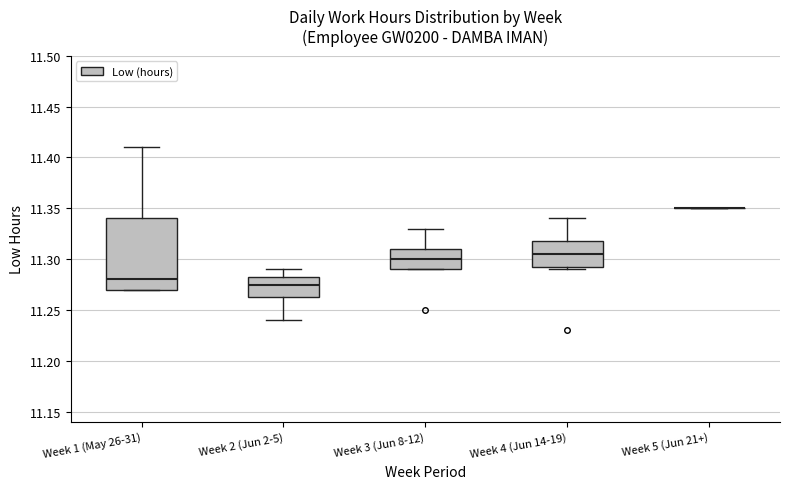

Reading left to right, read every box against the y-axis: the position of its median line, the range the box covers, and the ends of its whiskers. The values are not printed on the chart, so give them approximately, as read against the axis.

Week 1 (May 26-31): median 11.280, box 11.270 to 11.340, whiskers 11.270 to 11.410
Week 2 (Jun 2-5): median 11.275, box 11.265 to 11.285, whiskers 11.240 to 11.290
Week 3 (Jun 8-12): median 11.300, box 11.290 to 11.310, whiskers 11.290 to 11.330
Week 4 (Jun 14-19): median 11.305, box 11.295 to 11.320, whiskers 11.290 to 11.340
Week 5 (Jun 21+): box collapsed to a line at 11.350, whiskers 11.350 to 11.350